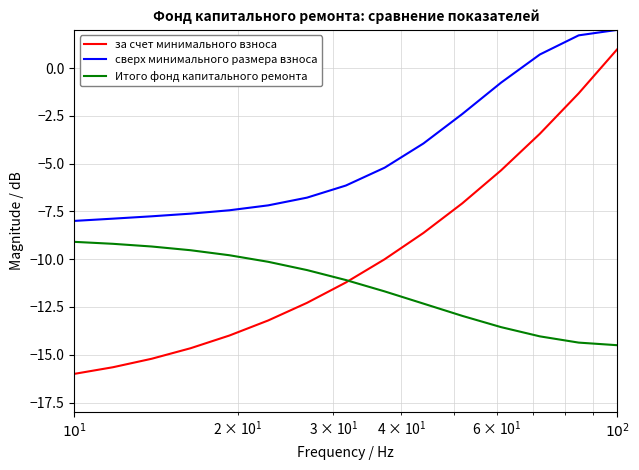

Which series has the largest range (max minus min)?

за счет минимального взноса